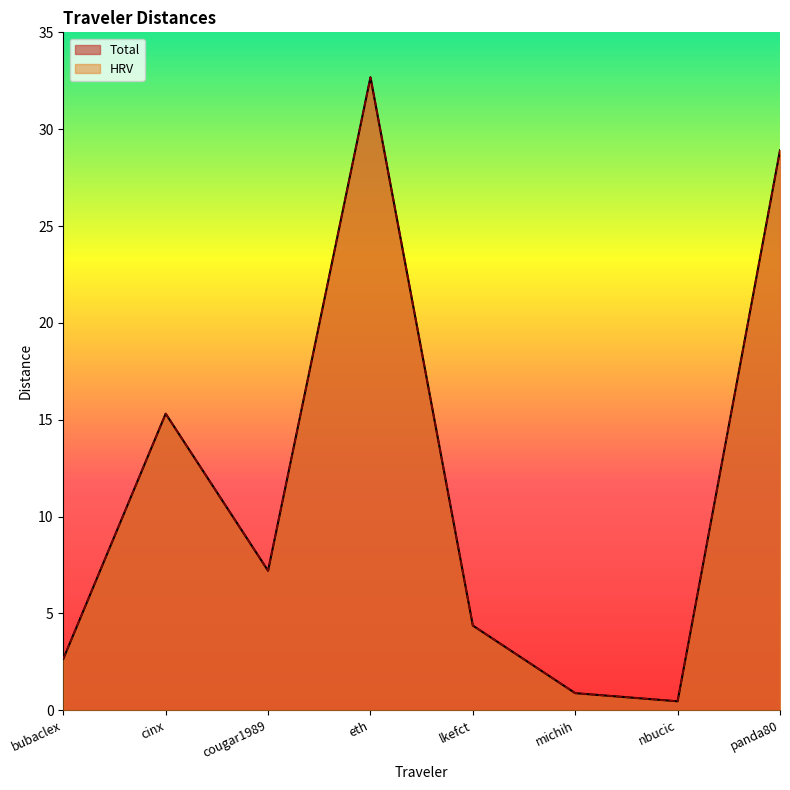

The value of Total at lkefct is 7.2. True or false?

False